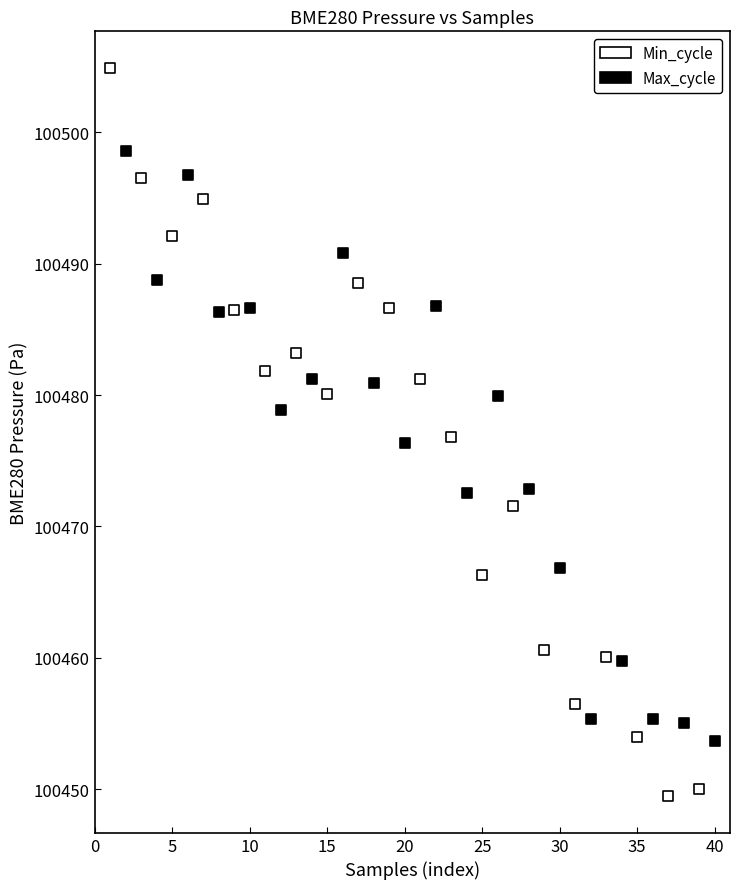

Which series has the widest spread of Y values?

Min_cycle